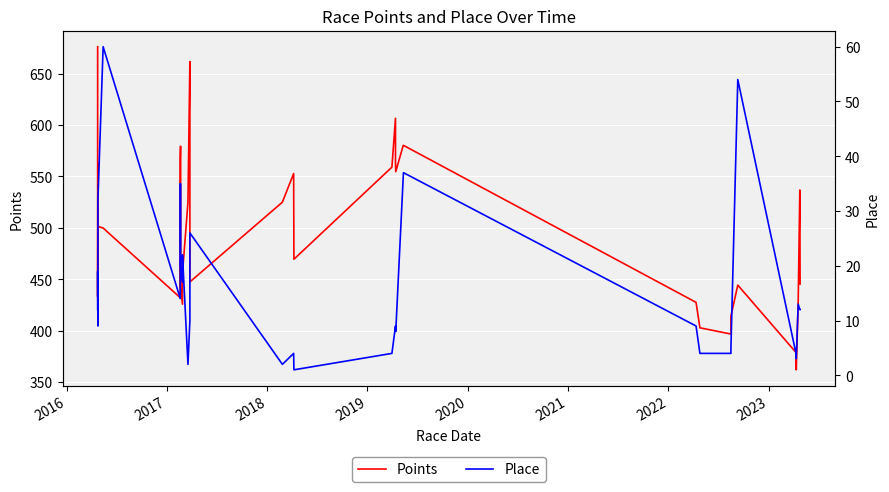

Reading left to right, what are all the values shown in this chart?

Points: 676.3	433.1	563.0	501.3	499.8	432.0	558.3	566.7	579.4	442.2	425.7	455.7	525.0	661.8	554.3	447.4	525.0	552.9	469.5	559.1	606.6	564.2	554.7	580.1	580.3	427.5	402.8	396.7	414.0	444.3	378.8	361.9	427.2	536.8	445.3
Place: 12.0	19.0	9.0	32.0	60.0	14.0	33.0	35.0	35.0	20.0	17.0	22.0	2.0	10.0	11.0	26.0	2.0	4.0	1.0	4.0	9.0	9.0	8.0	36.0	37.0	9.0	4.0	4.0	5.0	54.0	4.0	3.0	13.0	12.0	12.0